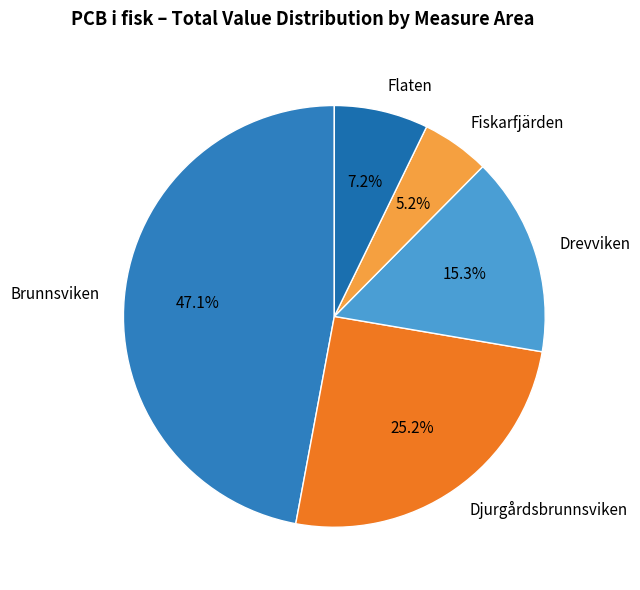

How many segments does this pie chart have?

5